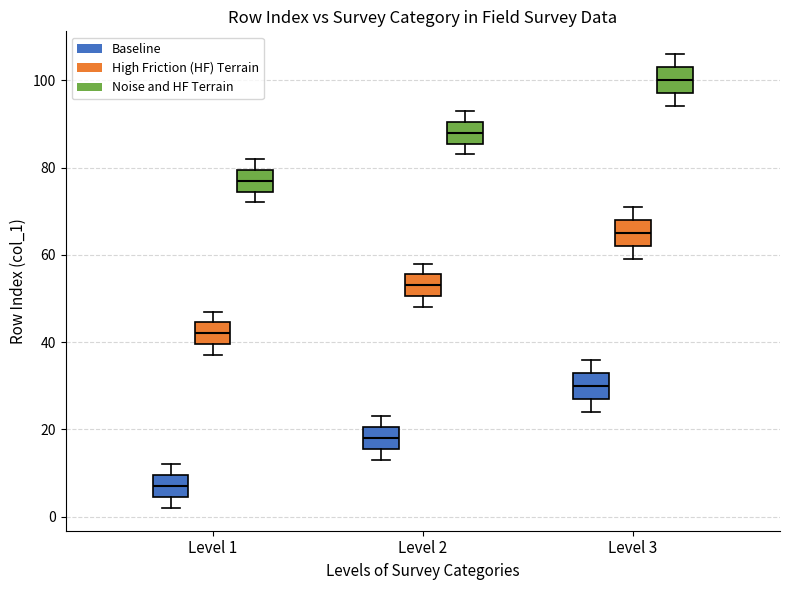

Which box has the lowest median line?

Level 1 (Baseline)